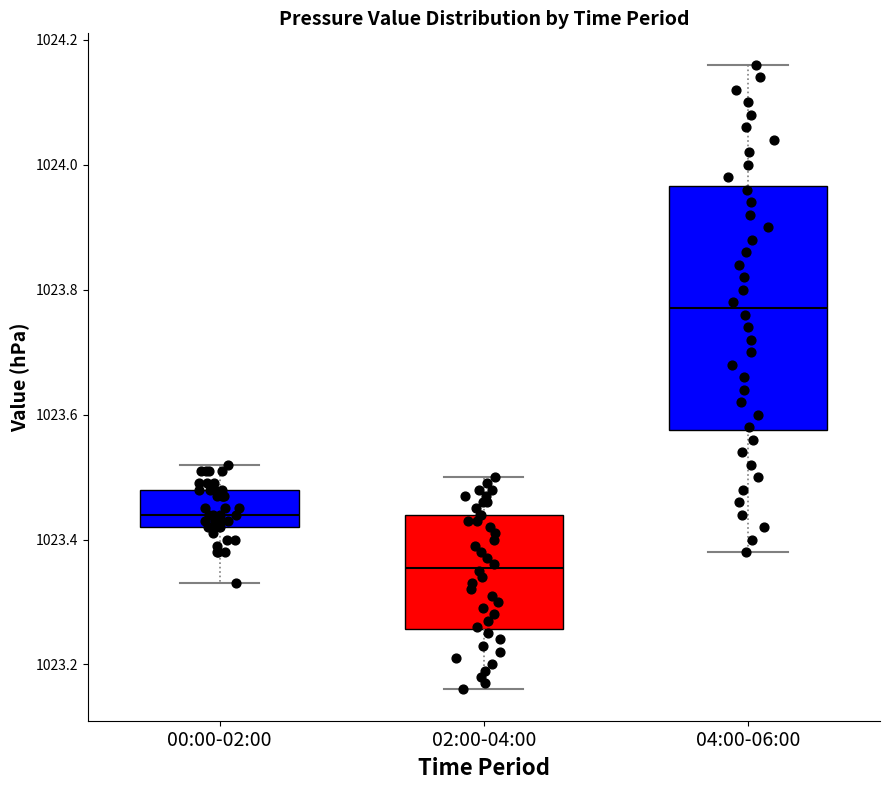

Which box is the tallest, from its lower edge to its upper edge?

04:00-06:00